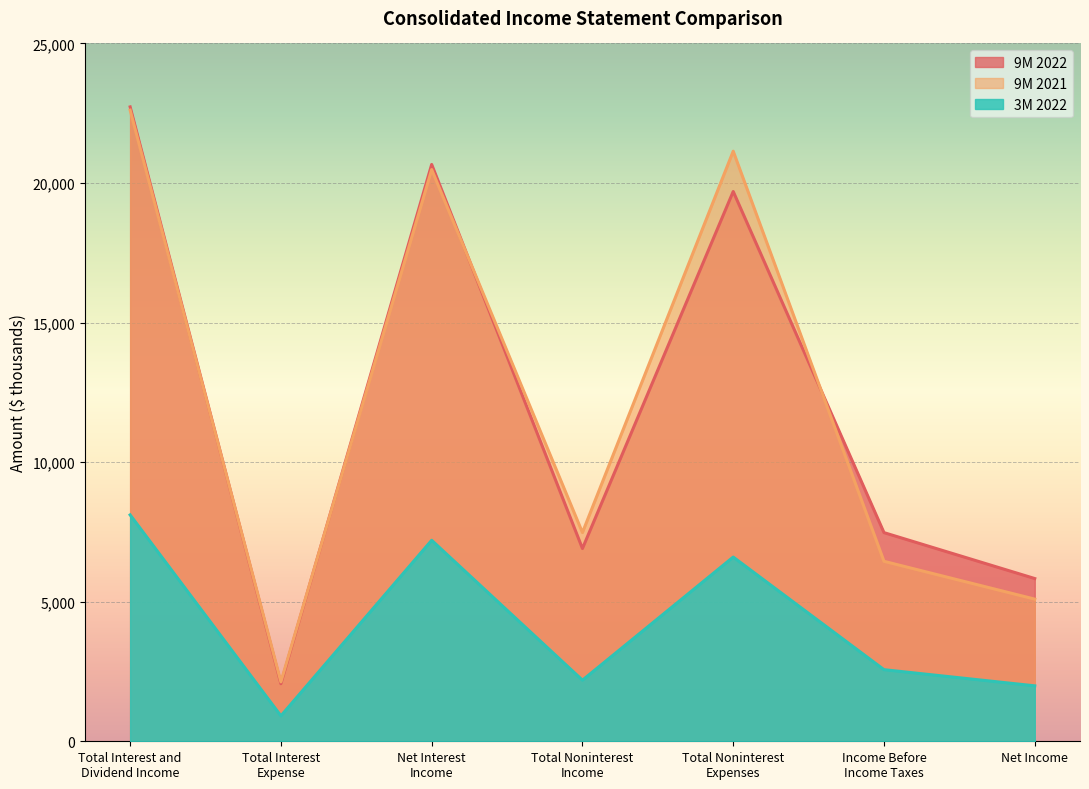

What is the sum of all 9M 2022 values?

85361